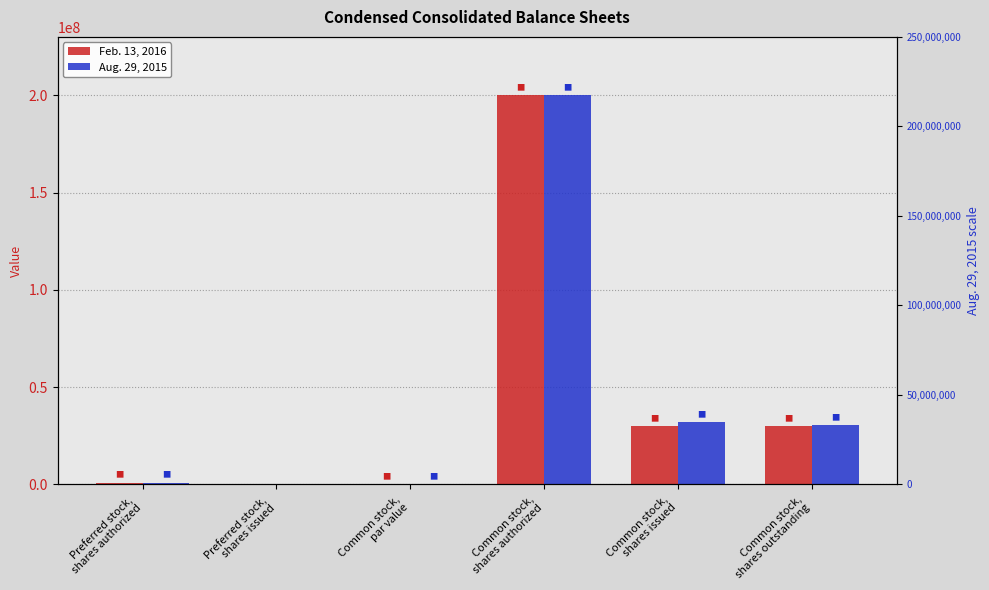

At which category does the chart reach its minimum across all series?

Preferred stock,
shares issued